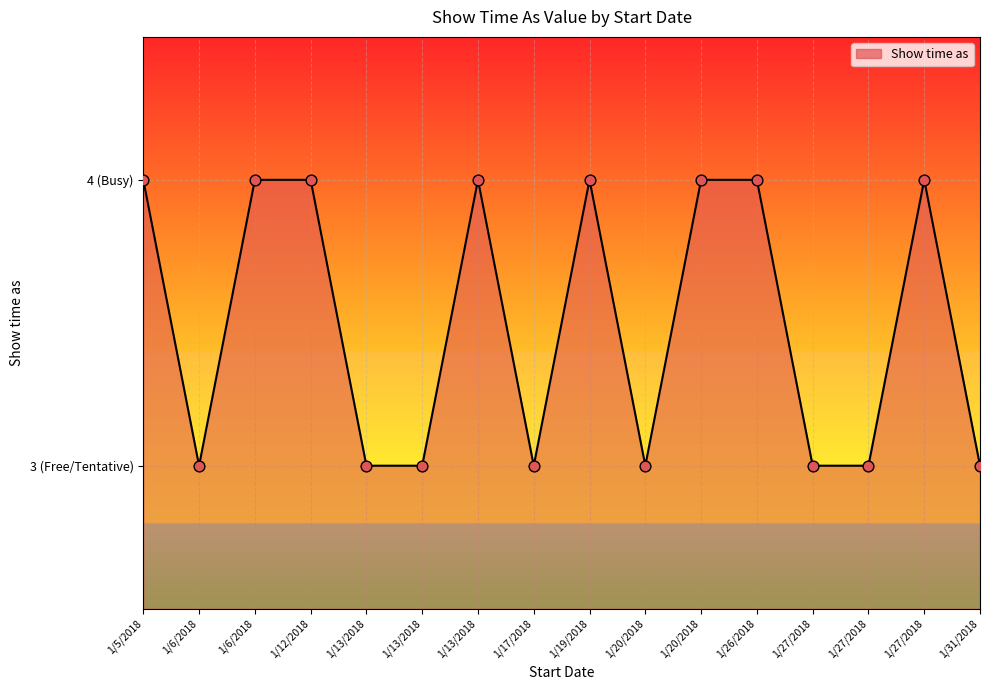

What is the ratio of the value at 1/13/2018 to the value at 1/20/2018?

0.8